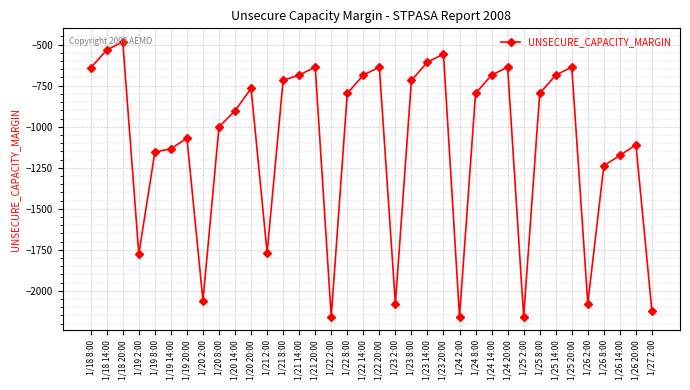

The value at 1/20 2:00 is -3340. True or false?

False